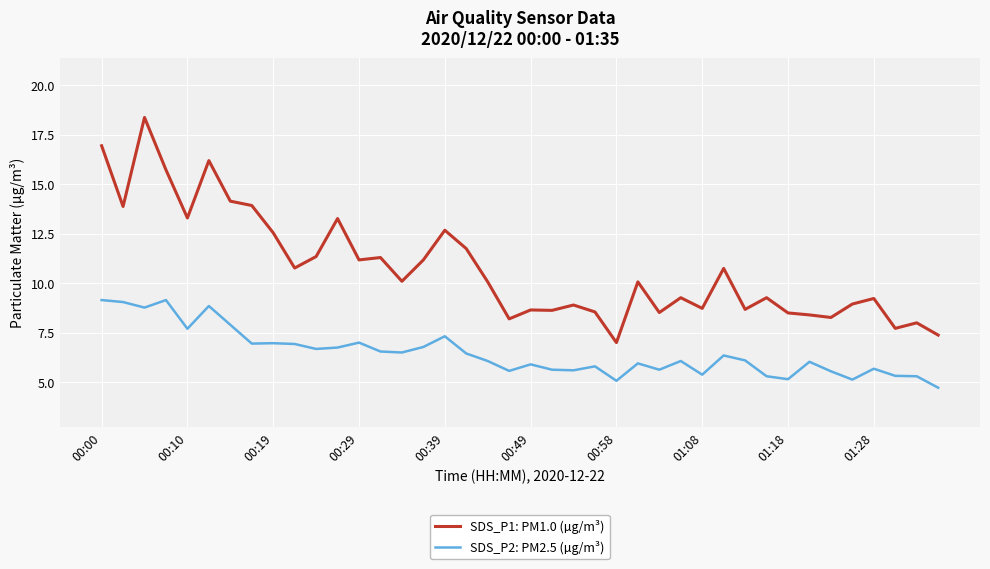

Which series has the largest total across all categories?

SDS_P1: PM1.0 (µg/m³)